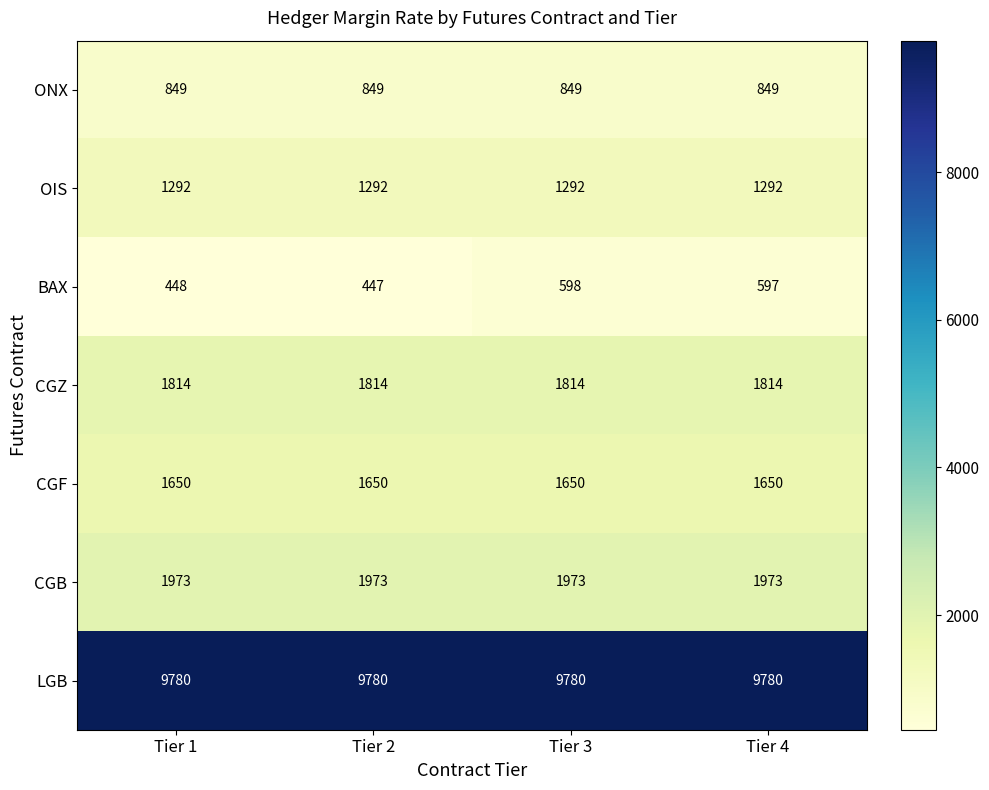

The CGF series shows 720 at Tier 4. True or false?

False